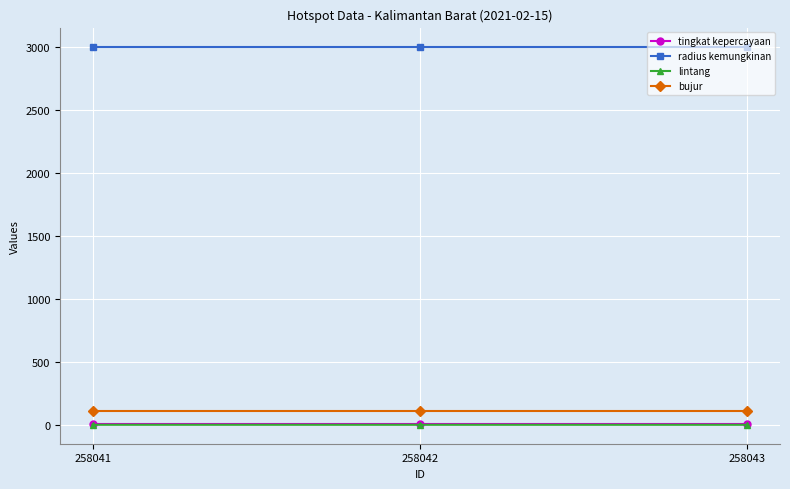

What are all the series names shown in the legend?

tingkat kepercayaan, radius kemungkinan, lintang, bujur